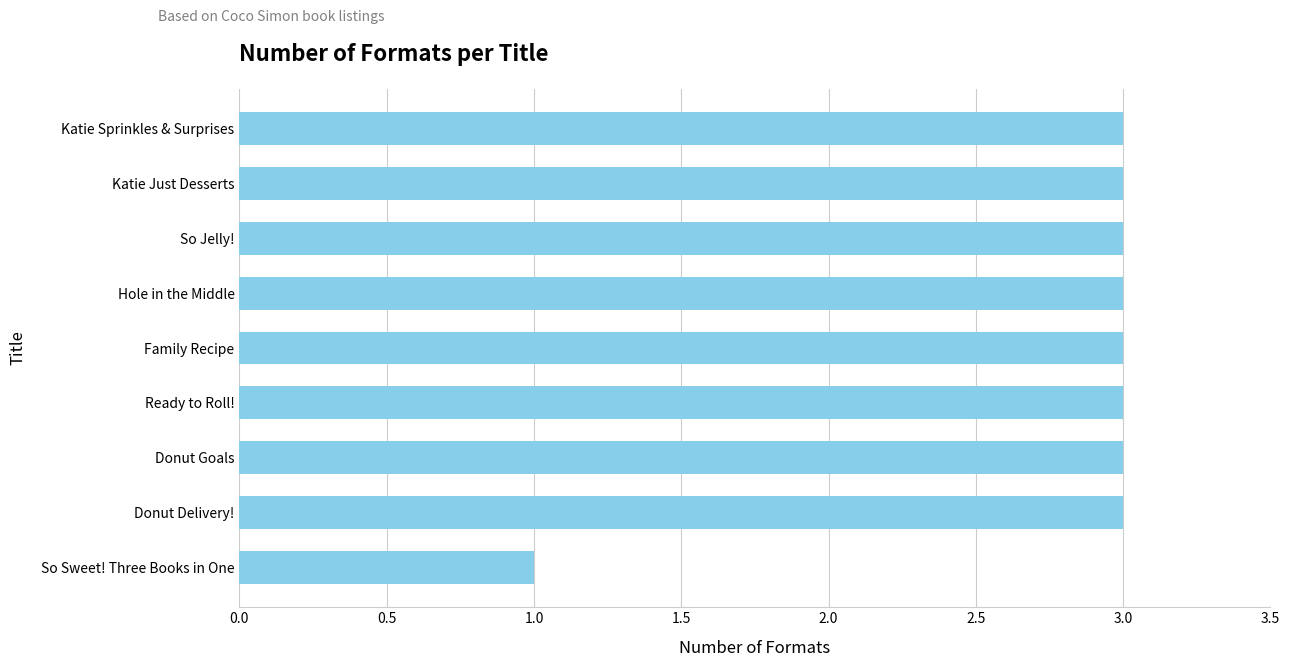

What is the maximum value shown in the chart?

3